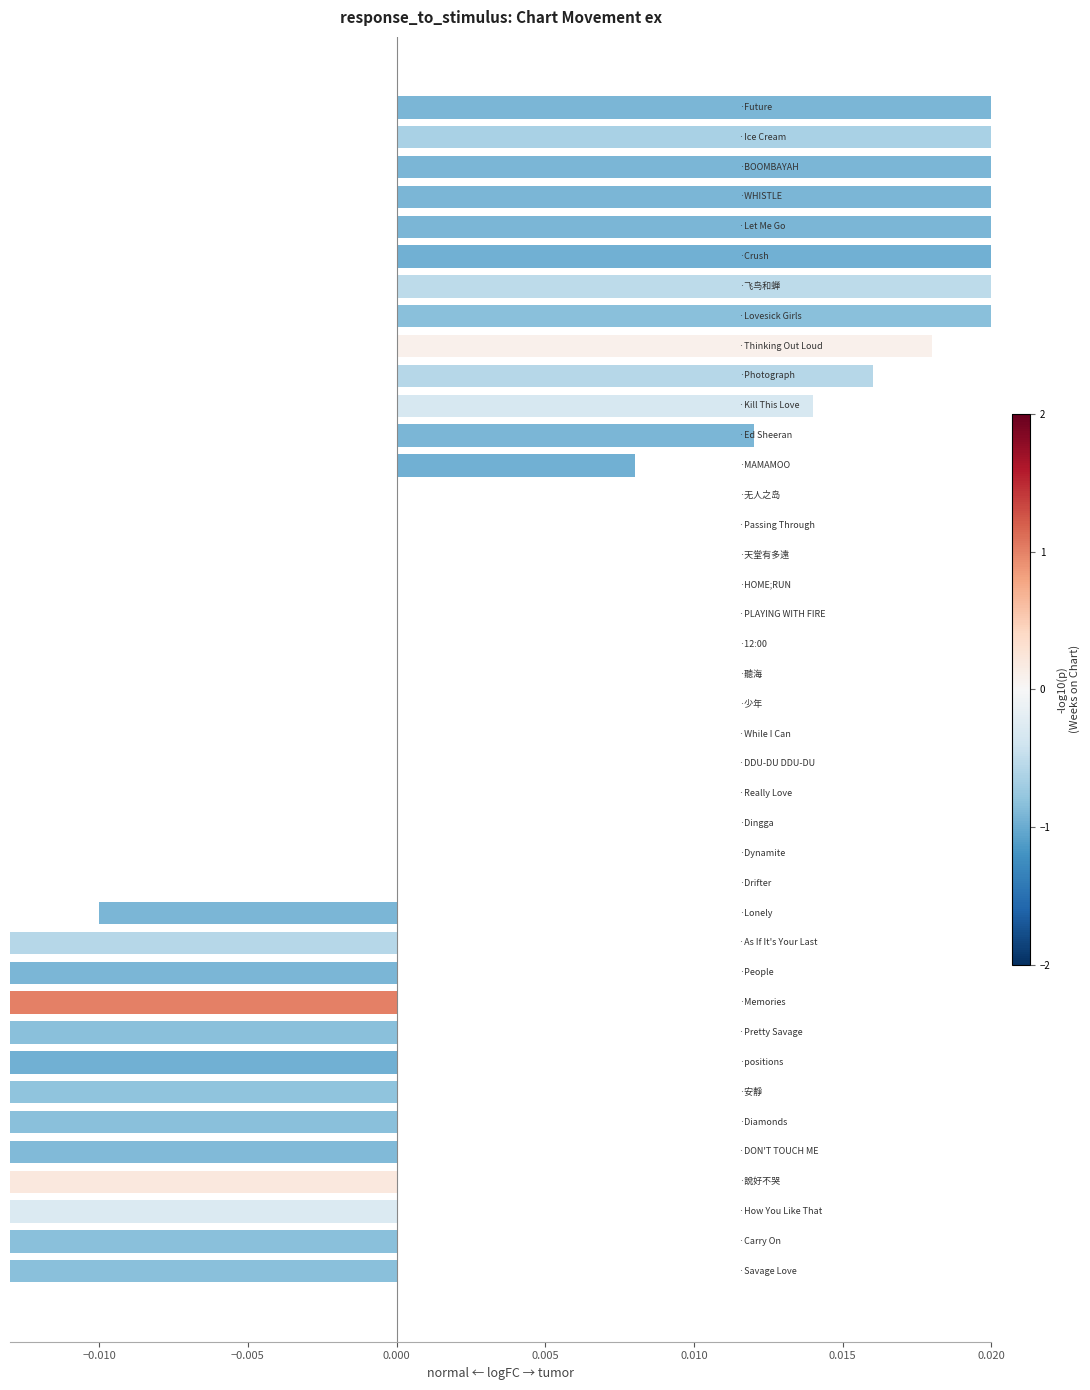

What is the minimum value shown in the chart?

-0.7